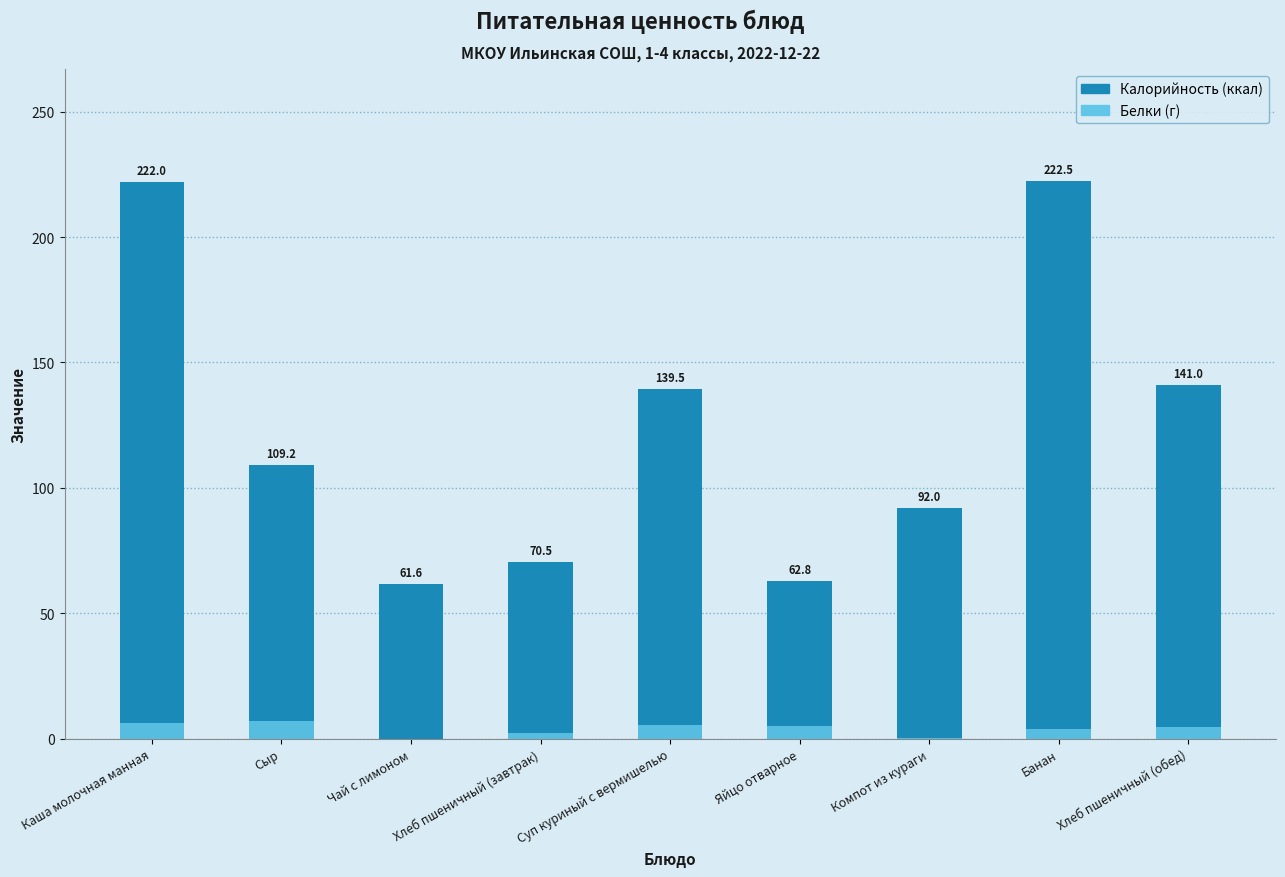

What value does the Белки series have at Компот из кураги?

0.3